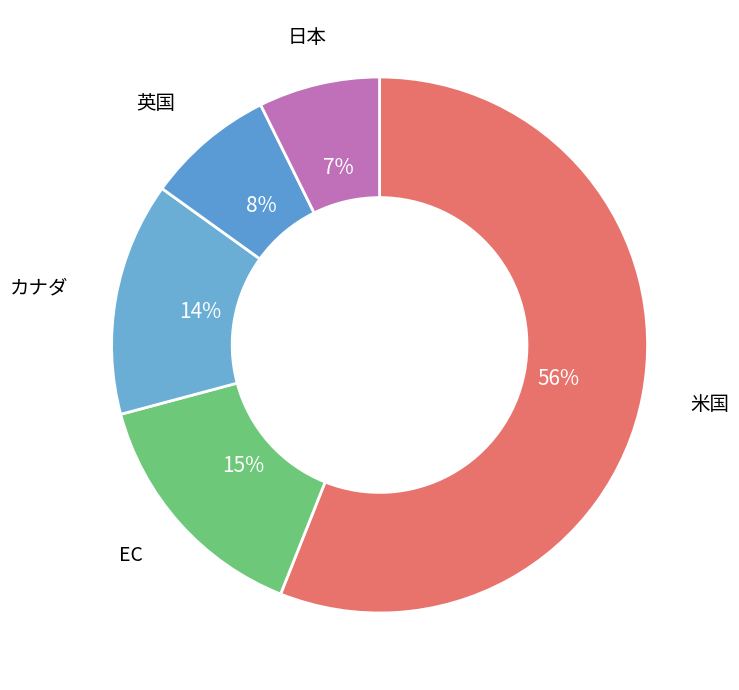

Is it true that 米国 is 49% of the pie?

False